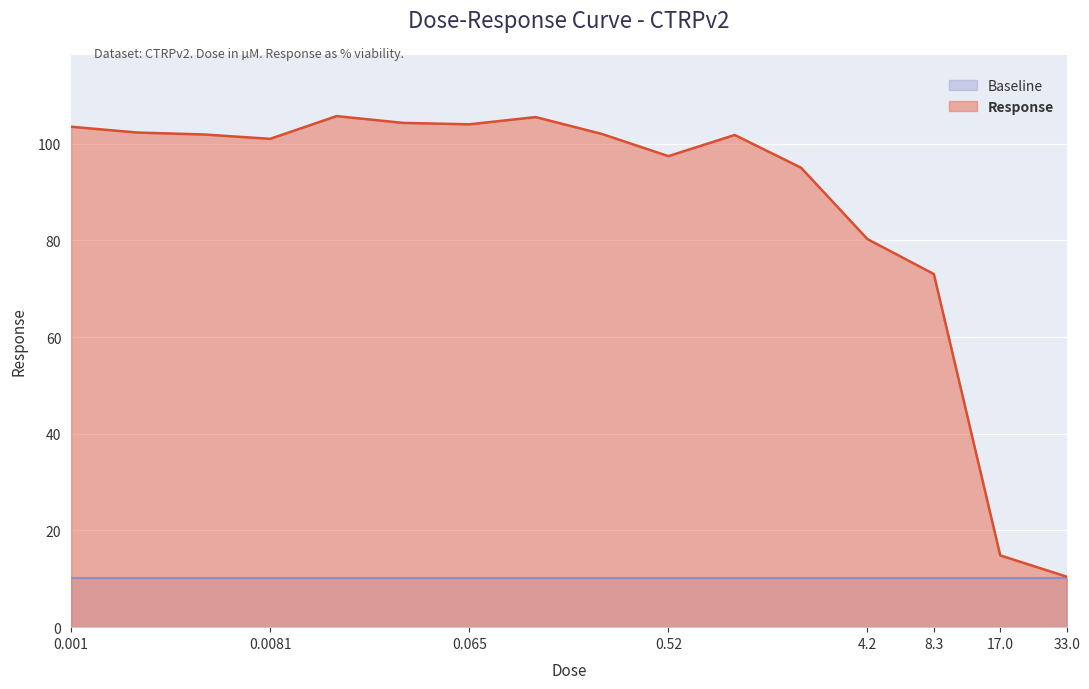

What is the label of the 5th point from the right?

2.1